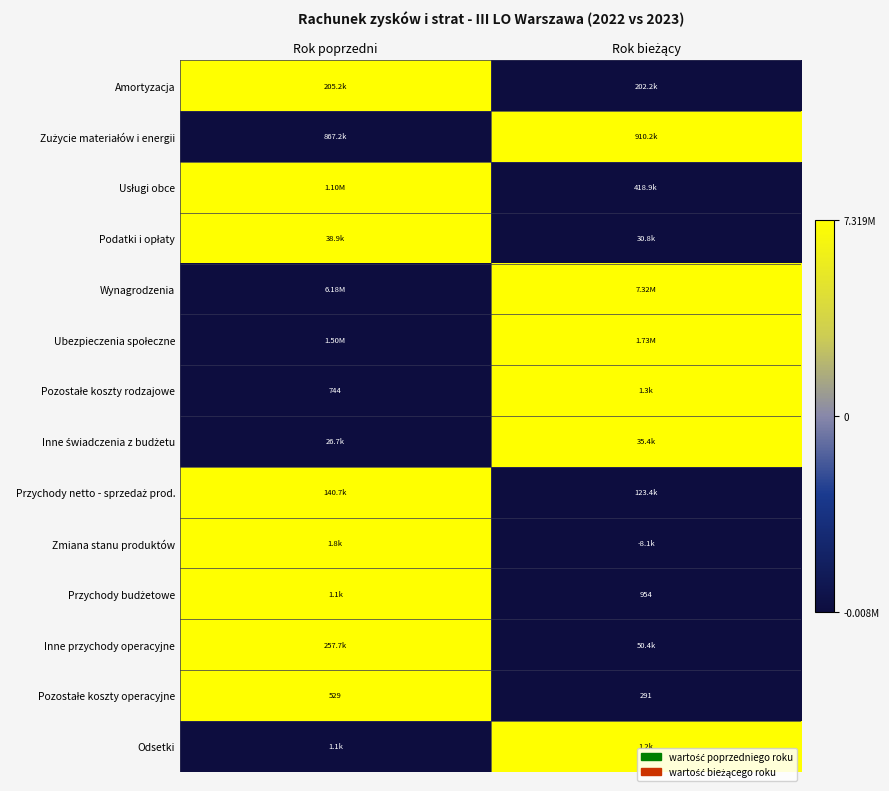

The Przychody netto - sprzedaż prod. series shows 1 at Rok poprzedni. True or false?

False